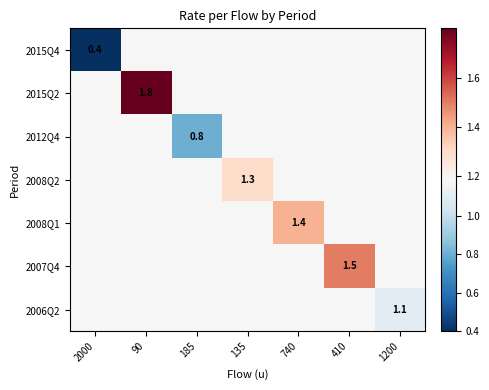

Which series has the largest total across all categories?

2015Q2